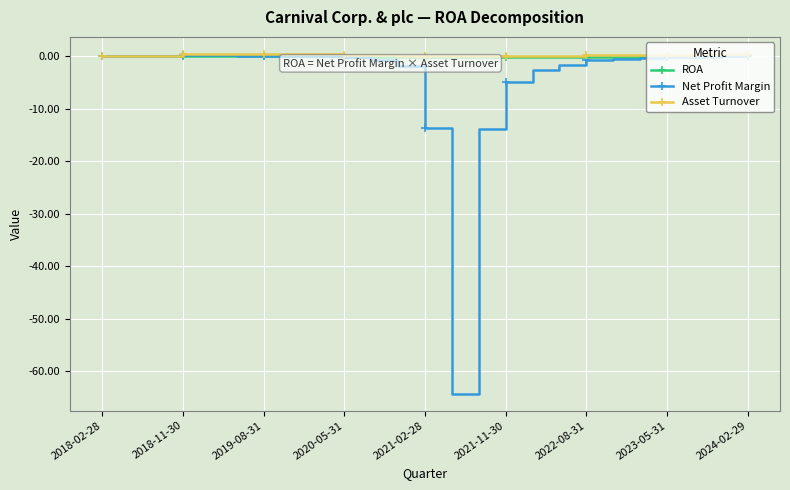

In Asset Turnover, how many points are higher than both neighbors (excluding endpoints)?

2